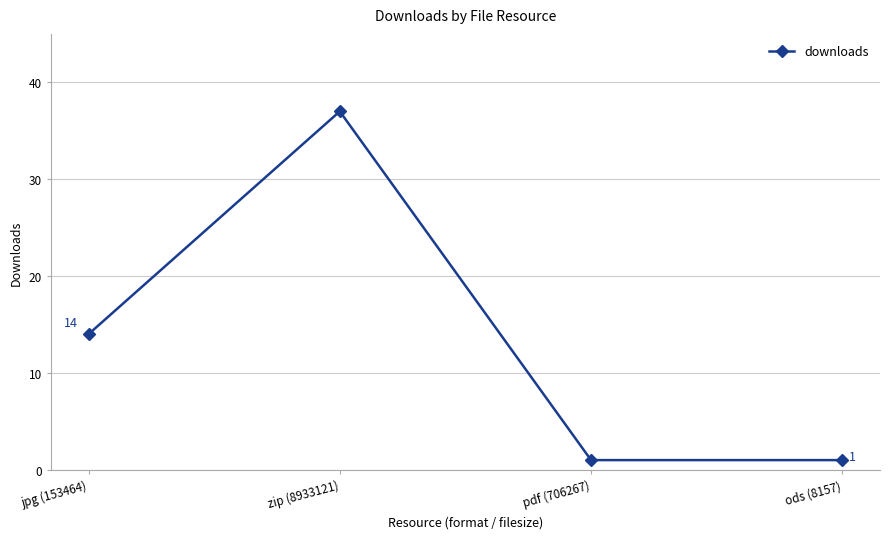

What is the greatest value displayed?

37